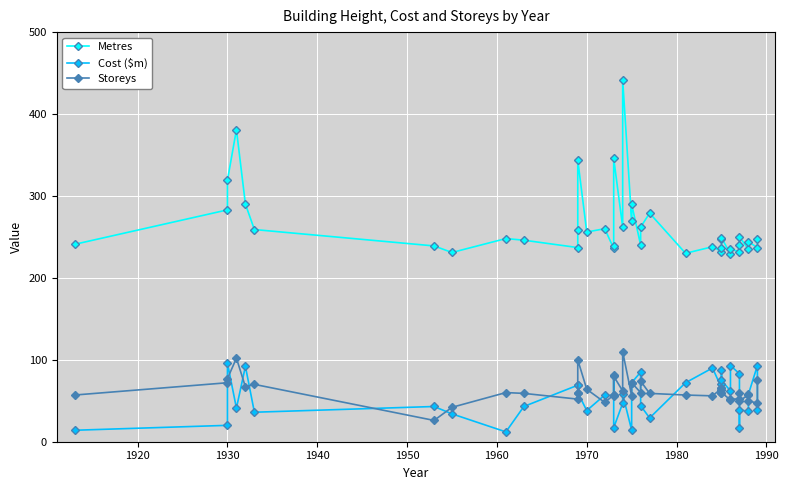

Which series has the widest spread of values?

Metres